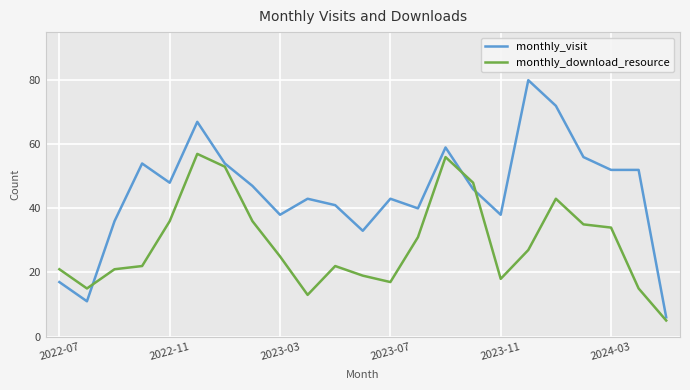

What is the minimum value shown in the chart?

5